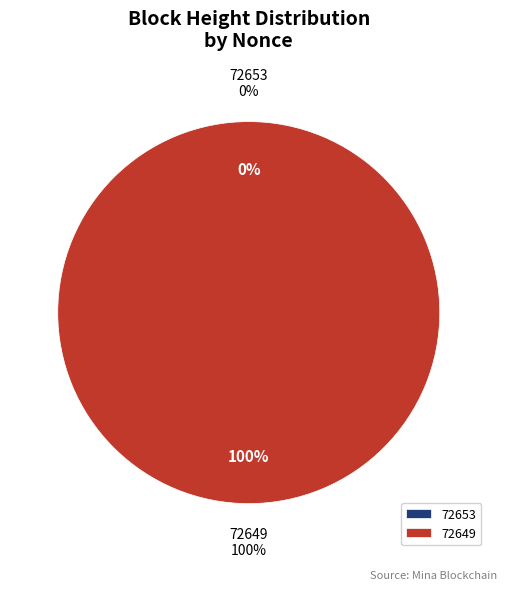

How many segments does this pie chart have?

2